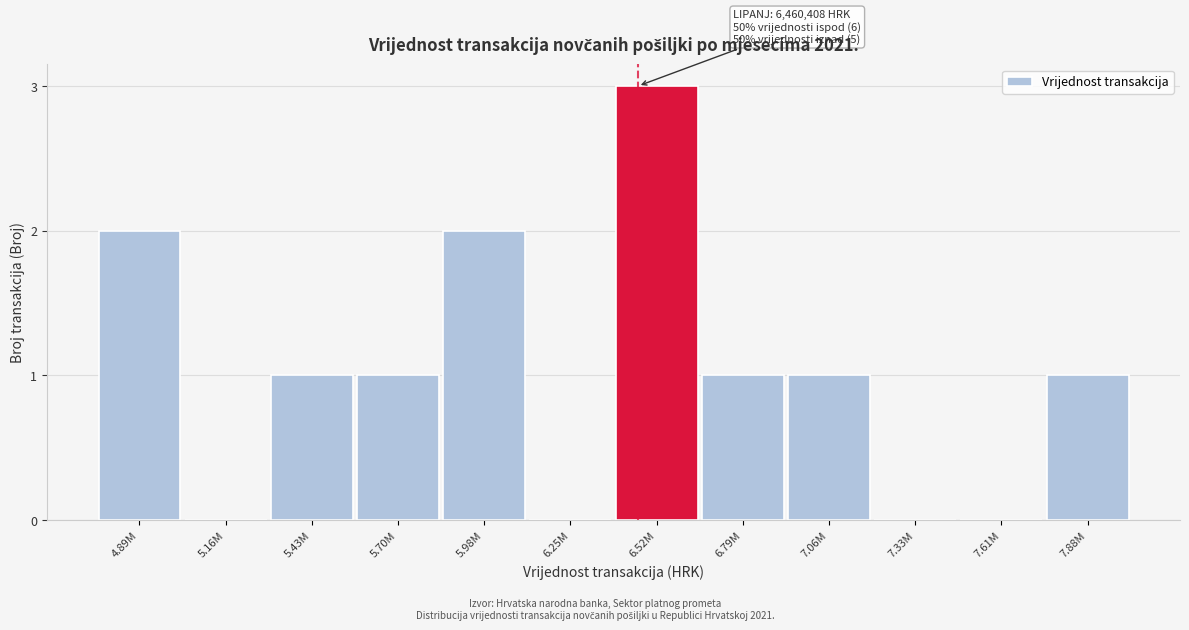

Reading left to right, list all the values displayed in this chart.

4.89M=2	5.16M=0	5.43M=1	5.70M=1	5.98M=2	6.25M=0	6.52M=3	6.79M=1	7.06M=1	7.33M=0	7.61M=0	7.88M=1